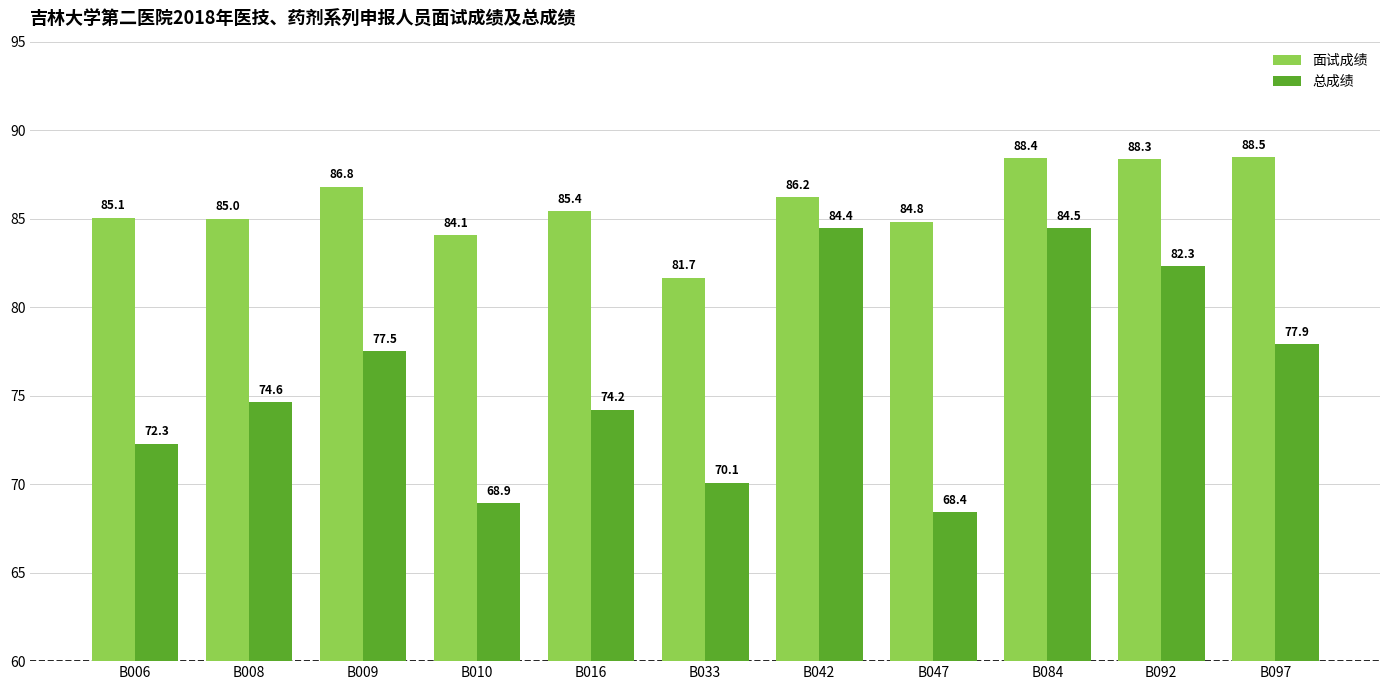

What is the sum of all 总成绩 values?

835.2